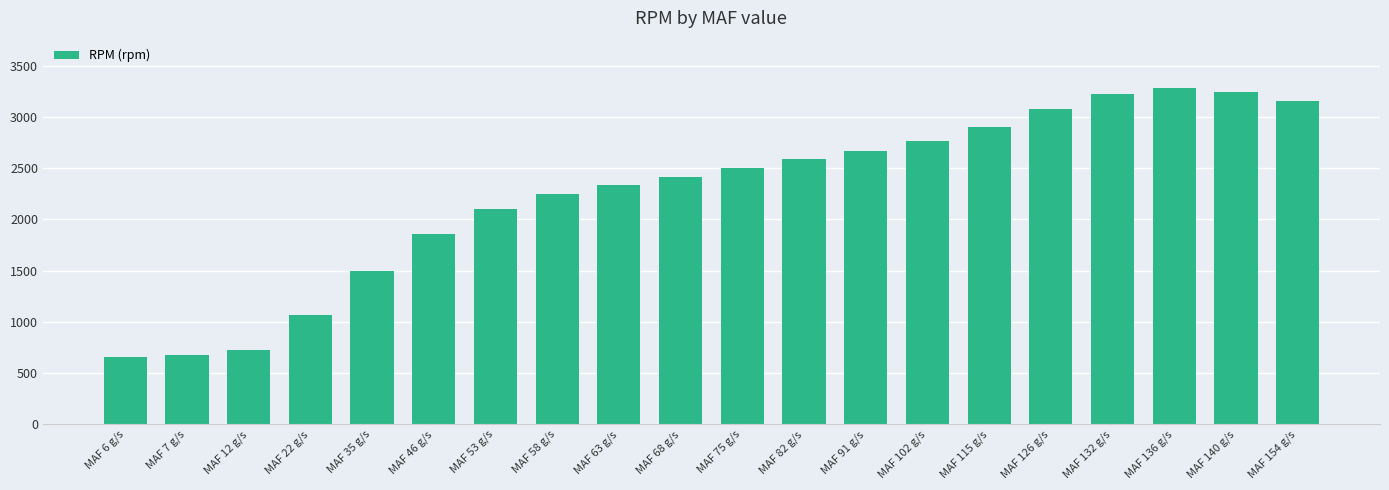

Reading left to right, list all the values displayed in this chart.

658	678	726	1066	1498	1856	2102	2244	2332	2418	2506	2591	2670	2770	2900	3078	3222	3280	3247	3156